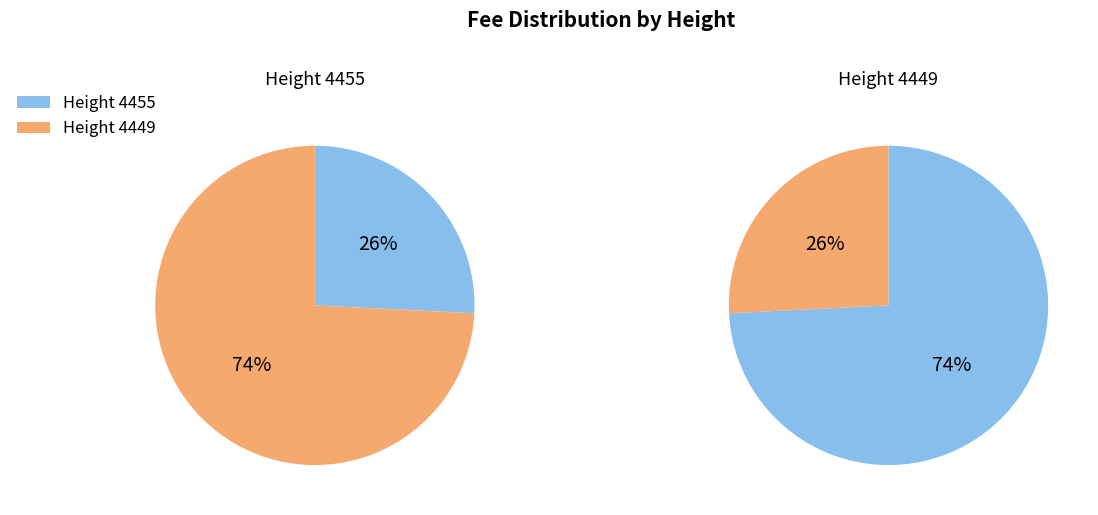

What percentage is the 4455 slice, to the nearest percent?

26%